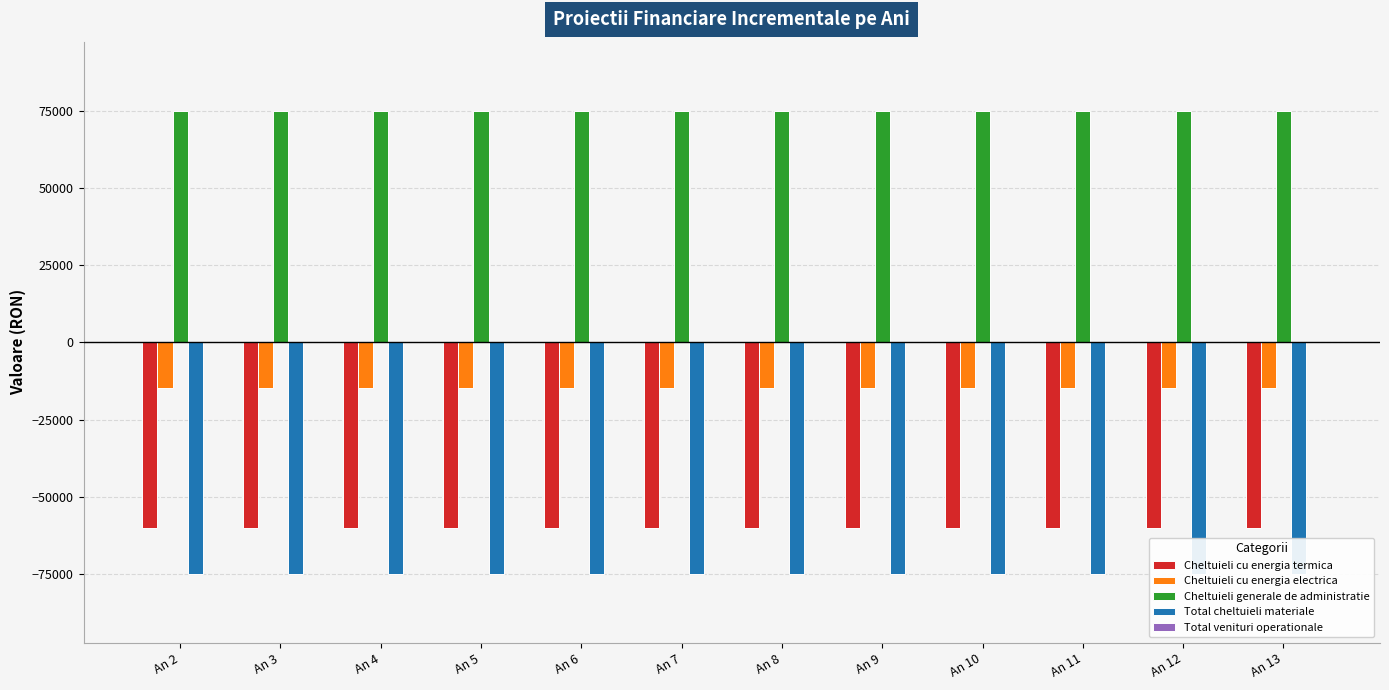

True or false: Total venituri operationale has a value of 0.0 at An 9.

True